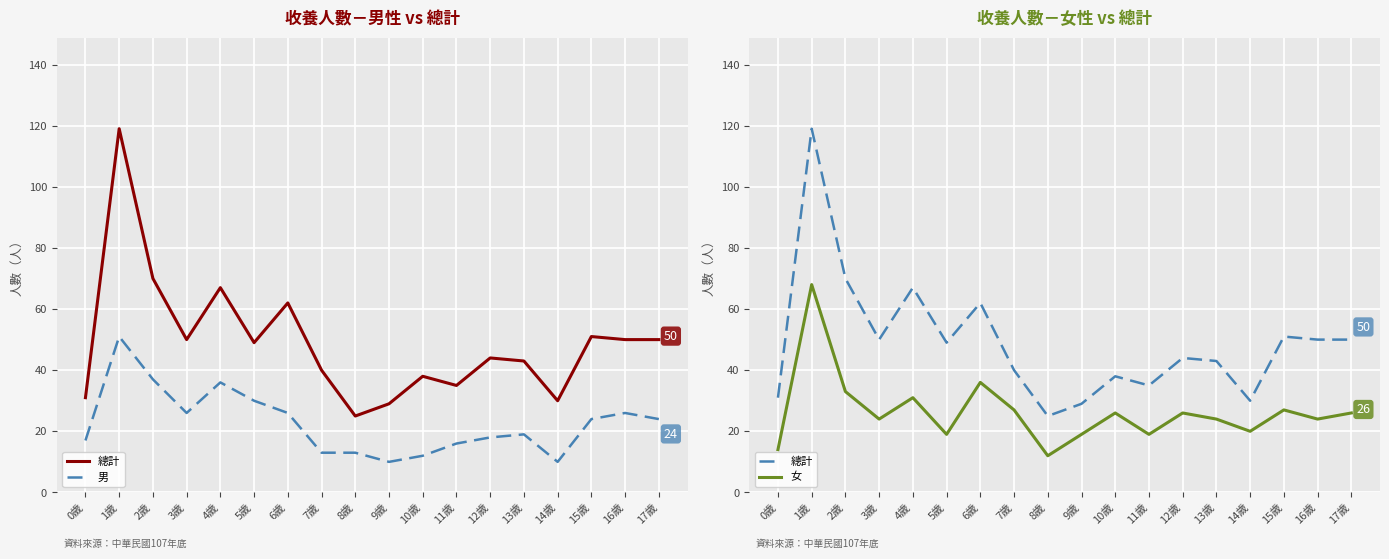

The 男 series shows 14 at 6歲. True or false?

False